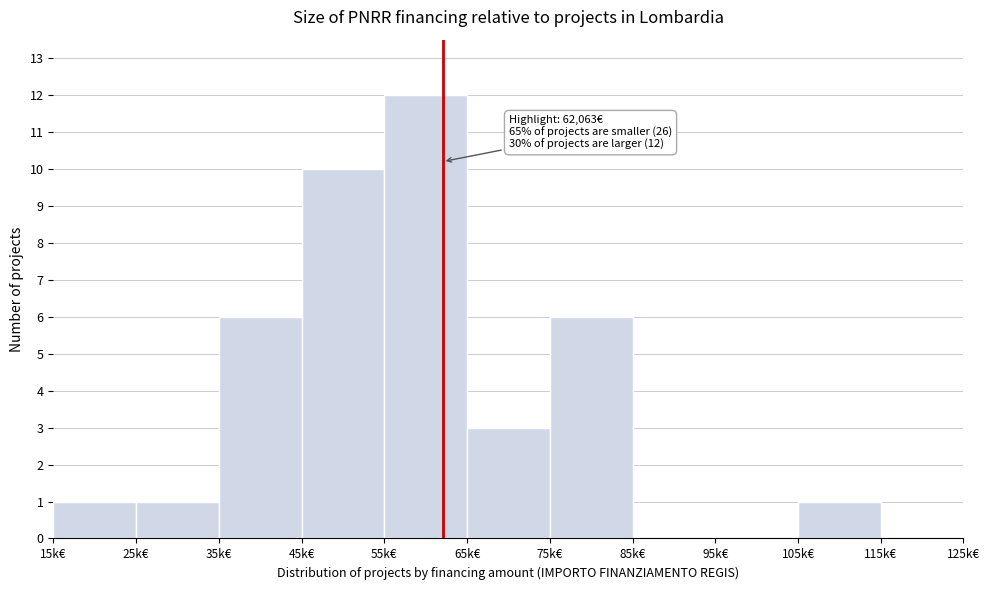

Reading right to left, list all the values displayed in this chart.

115k€=0	105k€=1	95k€=0	85k€=0	75k€=6	65k€=3	55k€=12	45k€=10	35k€=6	25k€=1	15k€=1